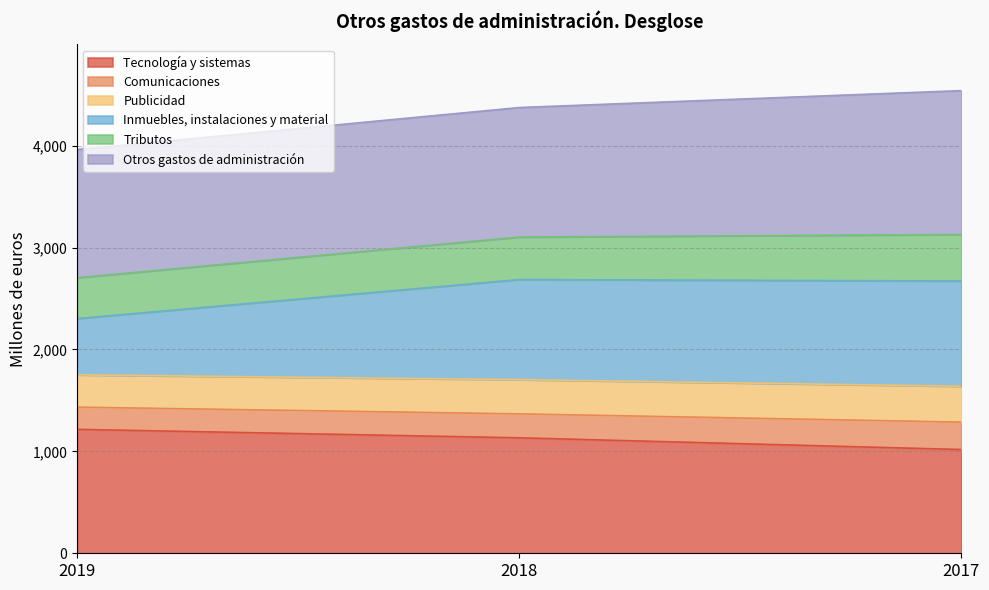

What is the highest value of the Tecnología y sistemas series?

1216